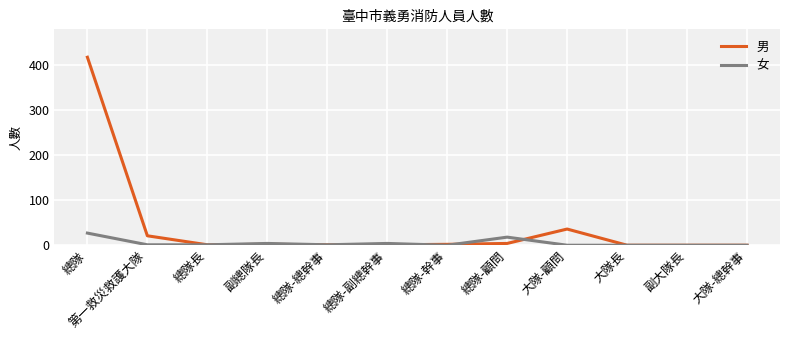

What is the approximate value of 女 at 副總隊長, to the nearest 5?

5